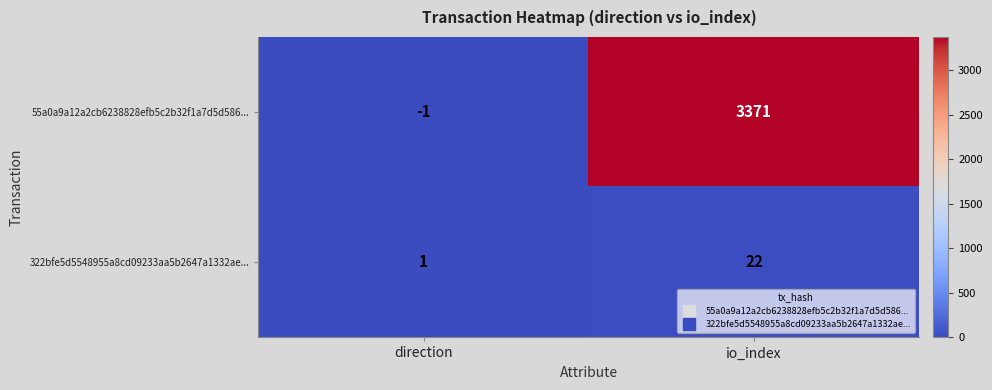

Which series changed the most between direction and io_index?

55a0a9a12a2cb6238828efb5c2b32f1a7d5d586...